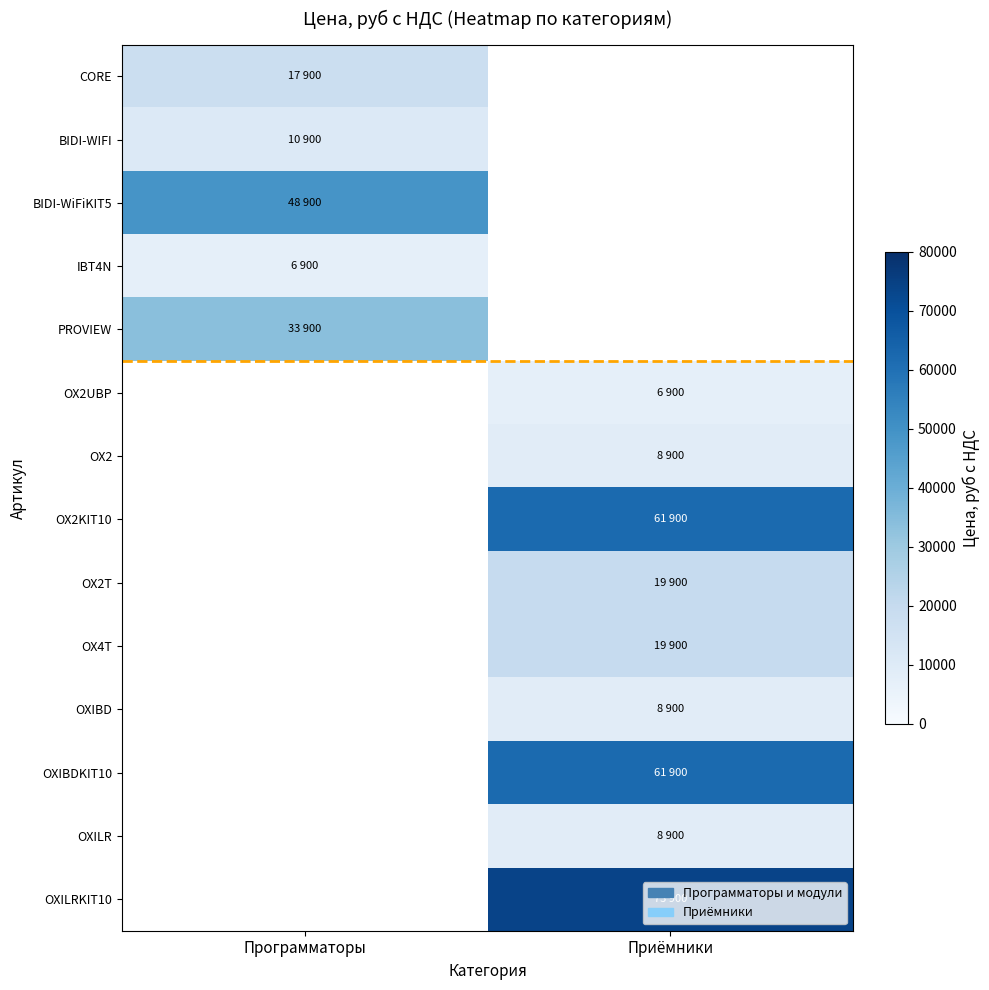

Rank the series at Приёмники from highest to lowest value.

OXILRKIT10, OX2KIT10, OXIBDKIT10, OX2T, OX4T, OX2, OXIBD, OXILR, OX2UBP, CORE, BIDI-WIFI, BIDI-WiFiKIT5, IBT4N, PROVIEW